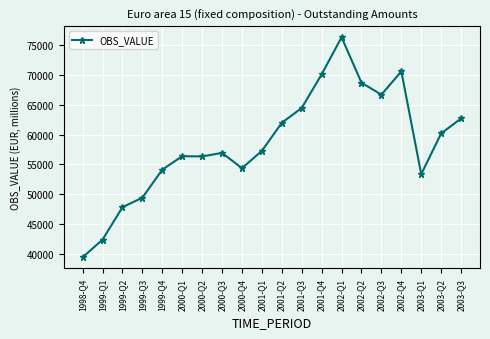

What is the approximate value at 1998-Q4?

39359.4